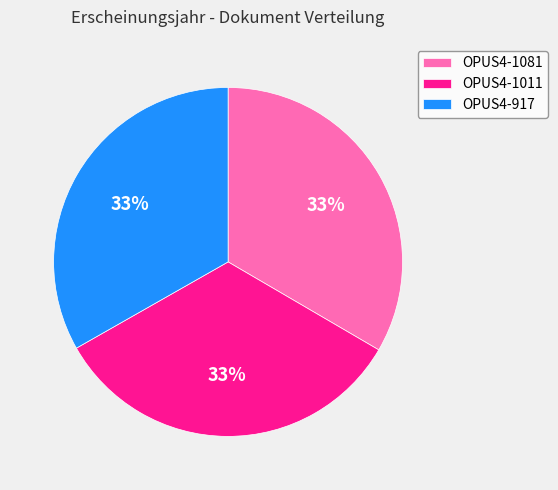

Is the sum of OPUS4-1011 and OPUS4-1081 greater than half?

Yes